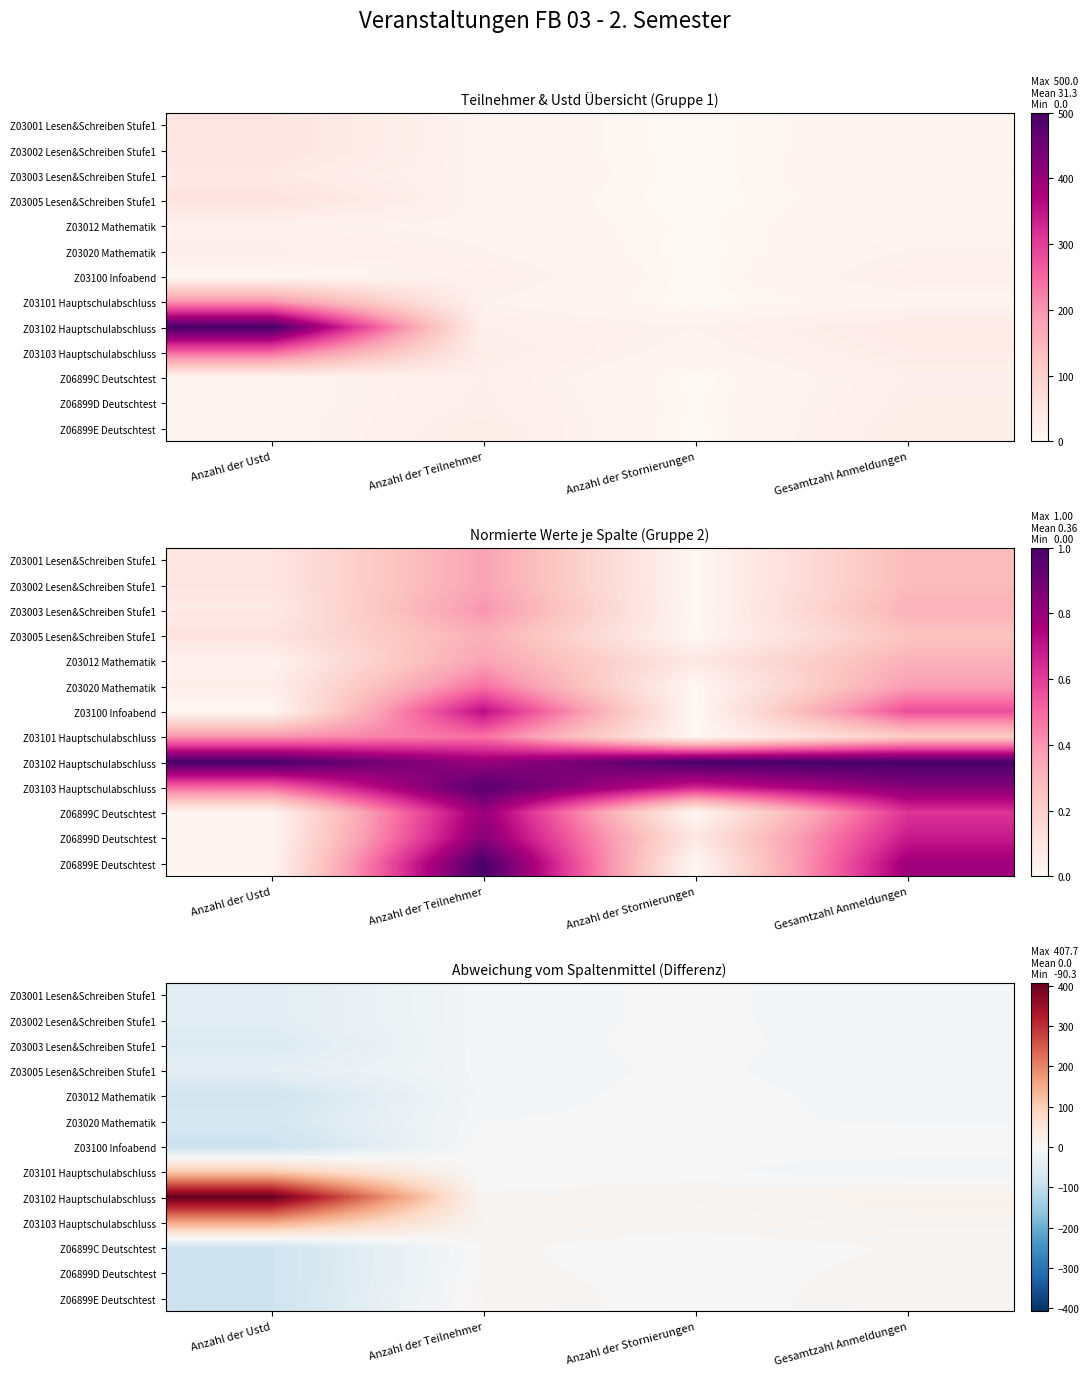

True or false: Z03001 Lesen&Schreiben Stufe1 has a value of -44.3 at Anzahl der Ustd.

True